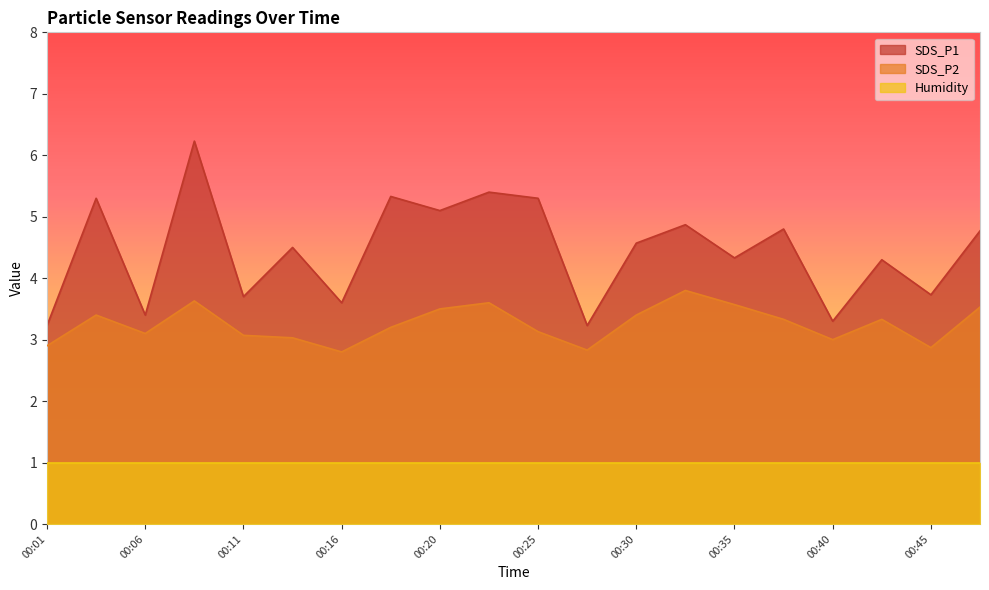

How many lines are shown in the chart?

3